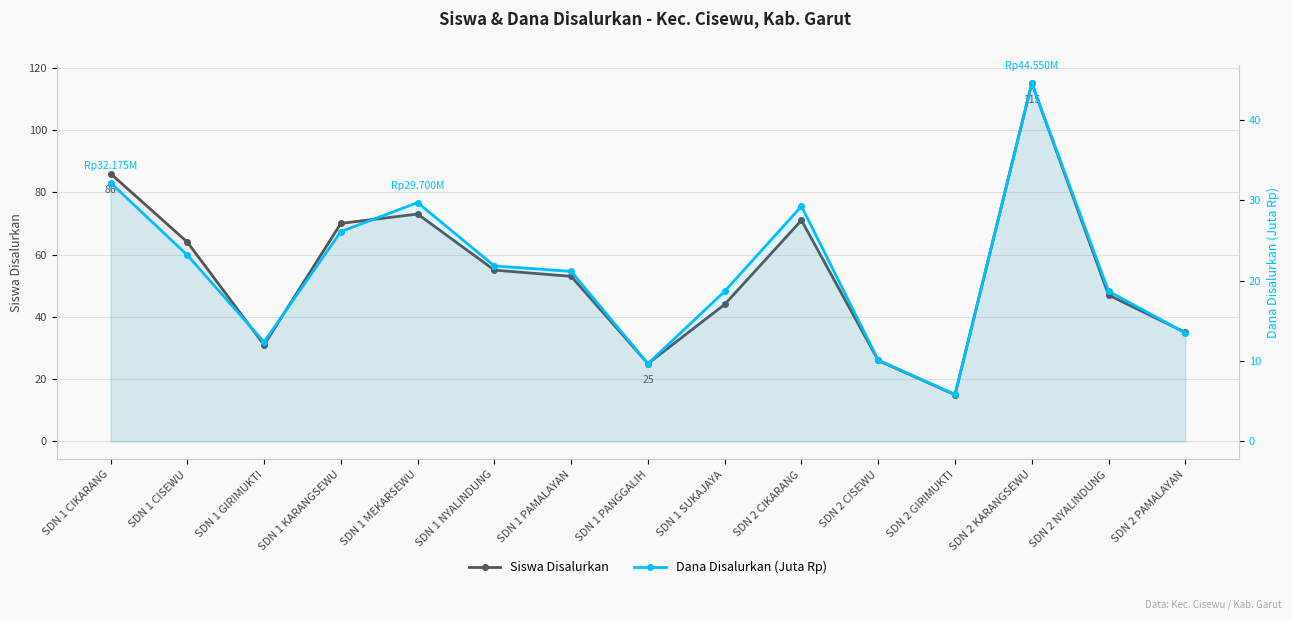

What is the sum of all Dana Disalurkan (Juta Rp) values?

316.8